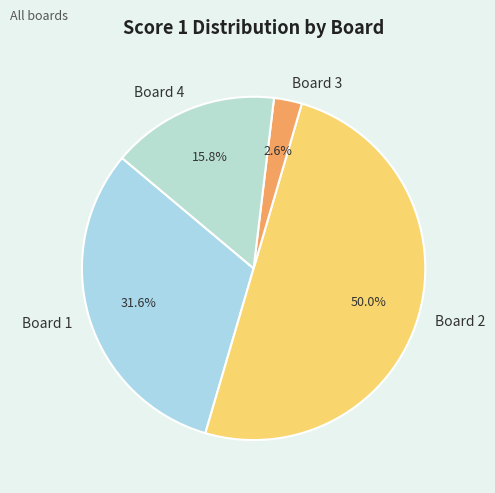

Rank the categories by value from lowest to highest.

Board 3, Board 4, Board 1, Board 2